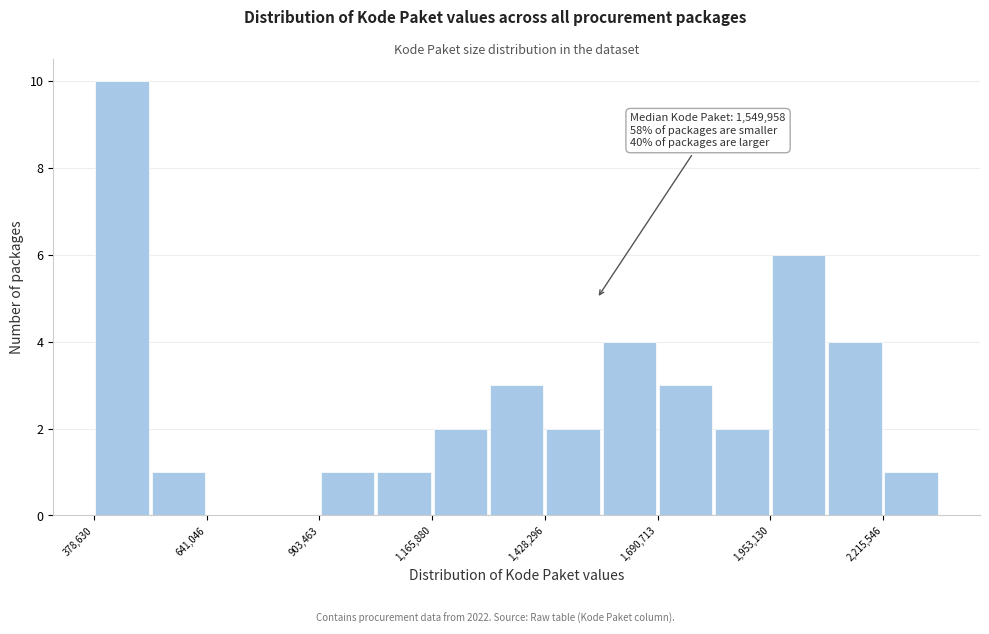

Around what value on the x-axis is the tallest bar? Give the approximate position of its centre, as read against the axis.

450000